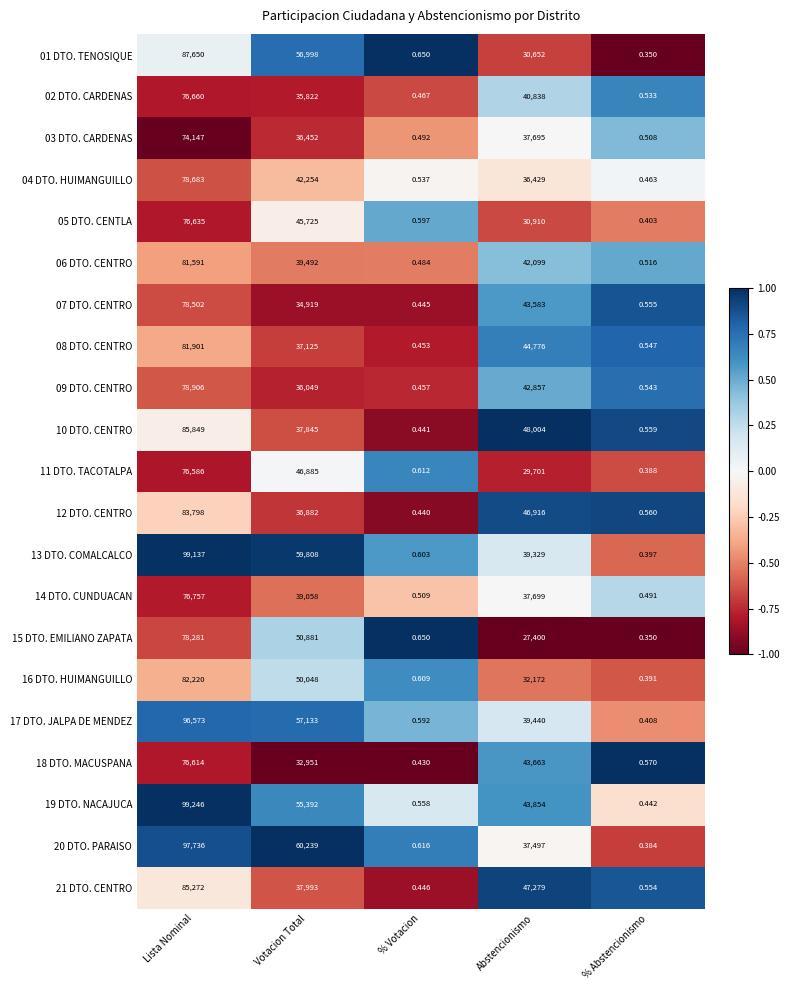

At which label is 02 DTO. CARDENAS closest to 38330?

Votacion Total